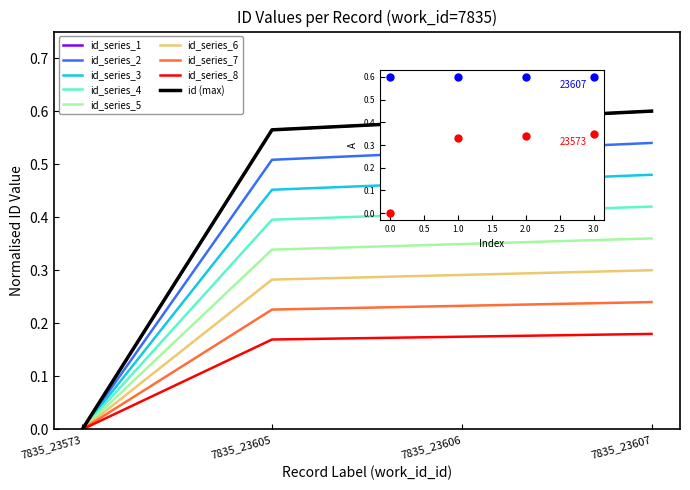

Does the chart have visible grid lines?

No